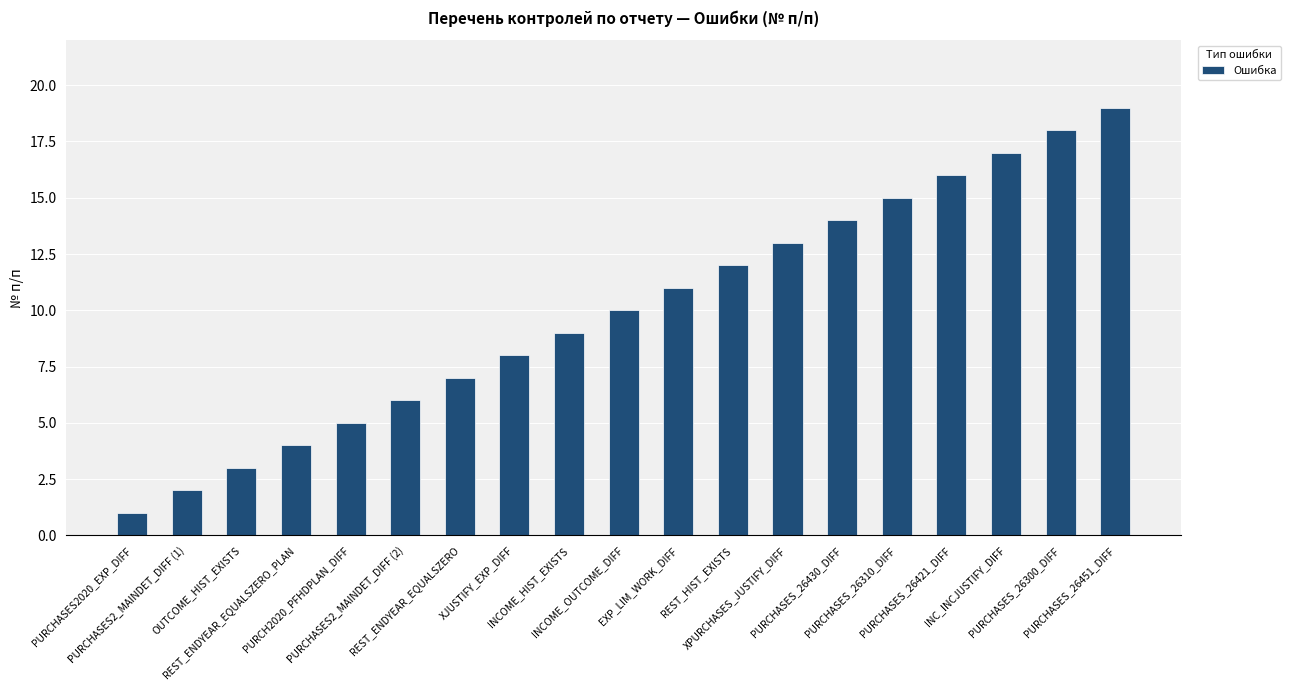

What is the ratio of the value at XPURCHASES_JUSTIFY_DIFF to the value at PURCHASES_26310_DIFF?

0.9